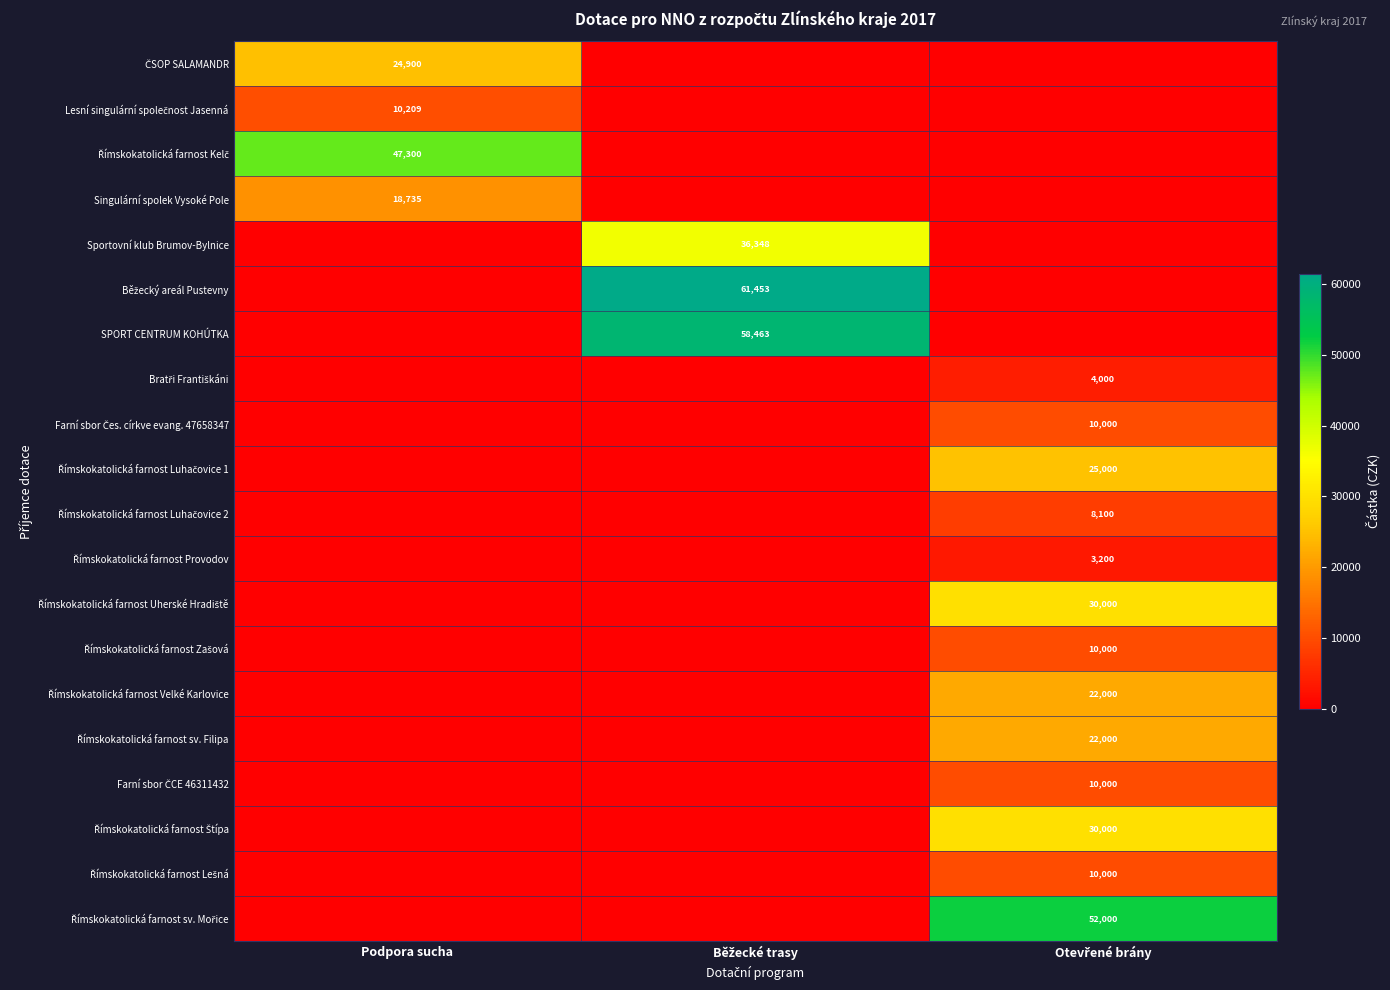

At which label is Římskokatolická farnost Uherské Hradiště closest to 15000?

Podpora sucha